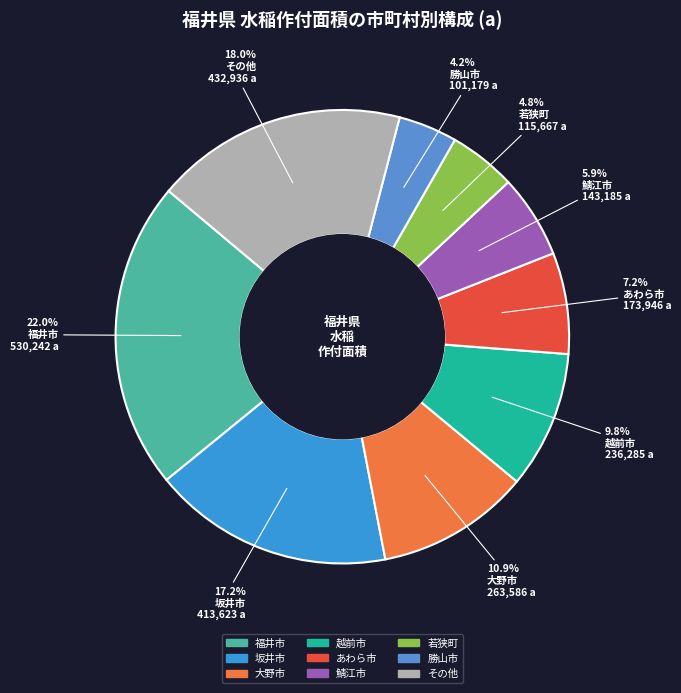

Count the number of slices in the pie.

9